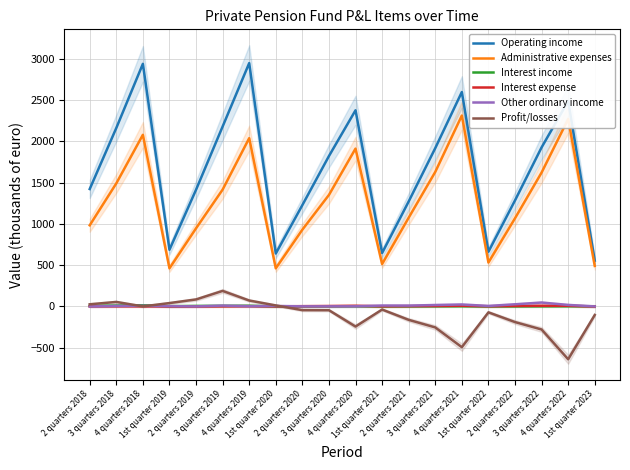

Between 2 quarters 2020 and 1st quarter 2023, which series saw the biggest shift?

Operating income